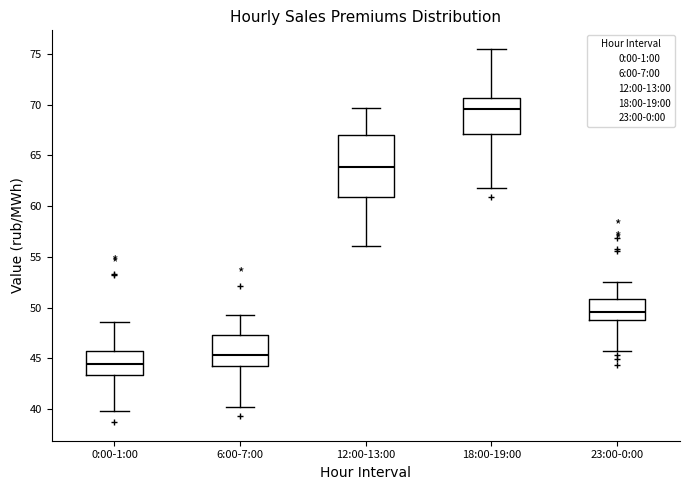

Reading left to right, transcribe this box plot: for each box, give where its median line is, the range the box spans, and where its two whiskers end, as read against the y-axis. The values are not printed on the chart, so give them approximately, as read against the axis.

0:00-1:00: median 44.5, box 43.5 to 46.0, whiskers 40.0 to 48.5
6:00-7:00: median 45.5, box 44.5 to 47.5, whiskers 40.0 to 49.5
12:00-13:00: median 64.0, box 61.0 to 67.0, whiskers 56.0 to 69.5
18:00-19:00: median 69.5, box 67.0 to 70.5, whiskers 62.0 to 75.5
23:00-0:00: median 49.5, box 49.0 to 51.0, whiskers 46.0 to 52.5